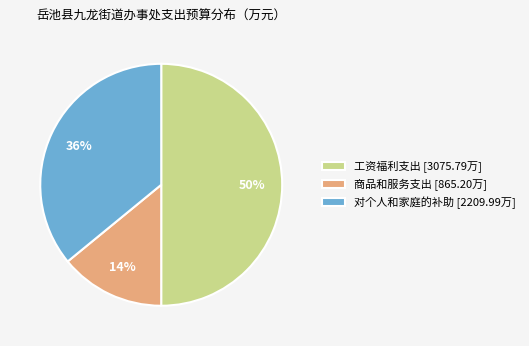

True or false: 工资福利支出 accounts for 57% of the total.

False